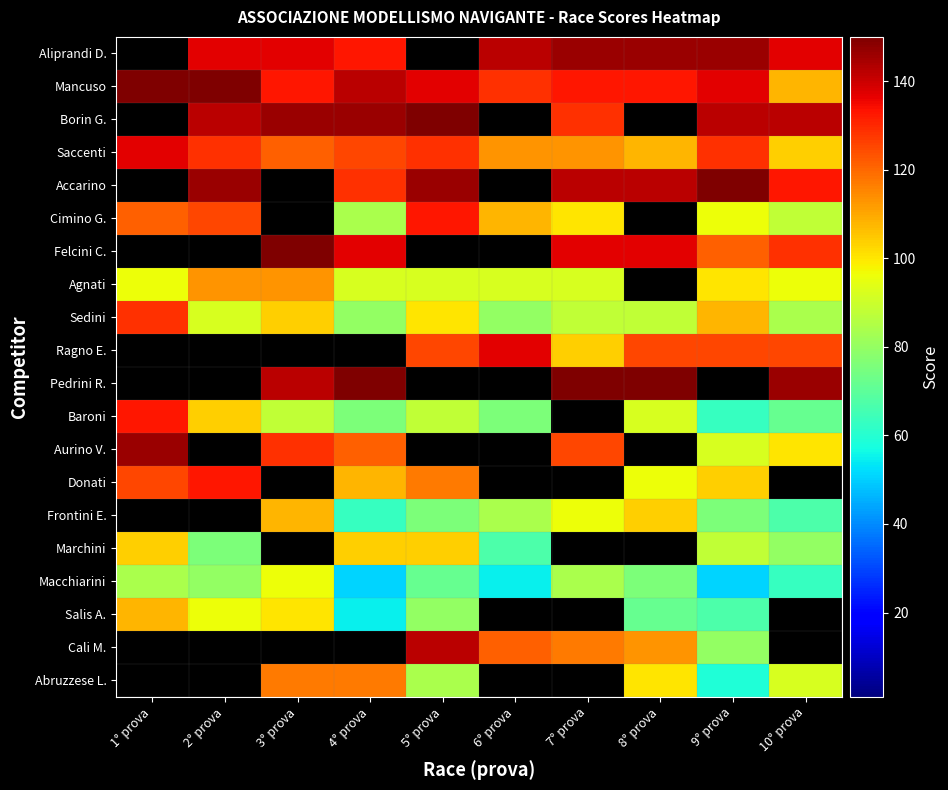

Is it true that Sedini equals 108.0 at 9° prova?

True